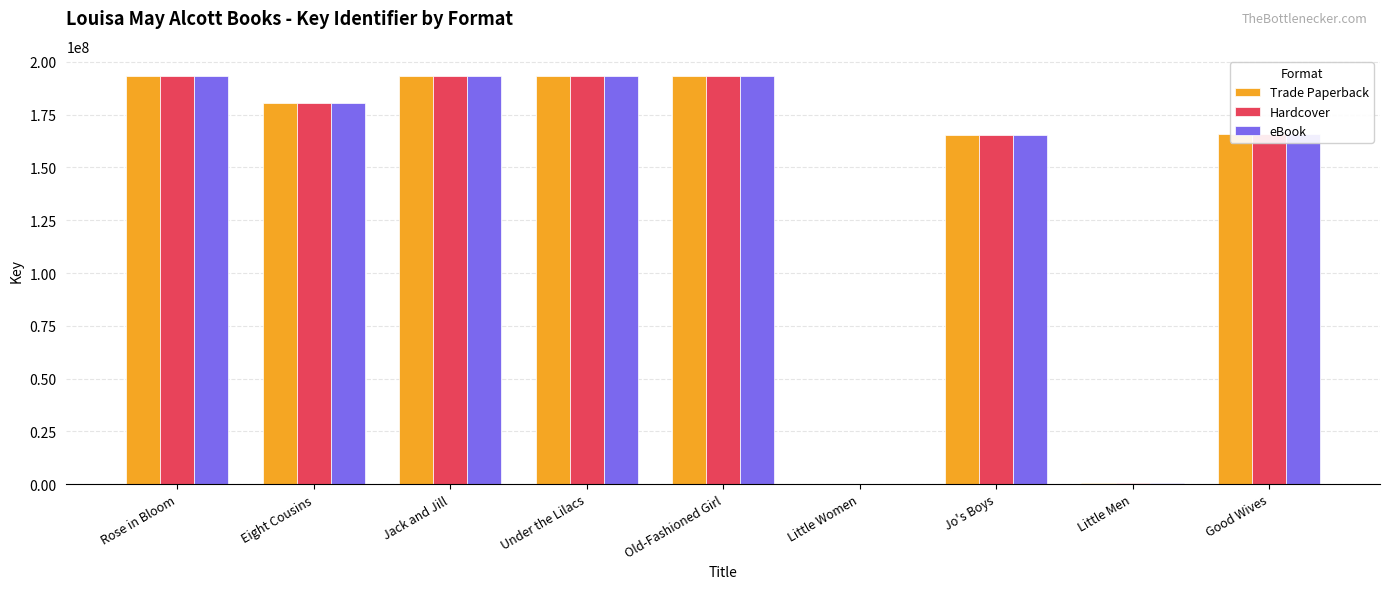

True or false: Trade Paperback has a value of 193224465 at Rose in Bloom.

True